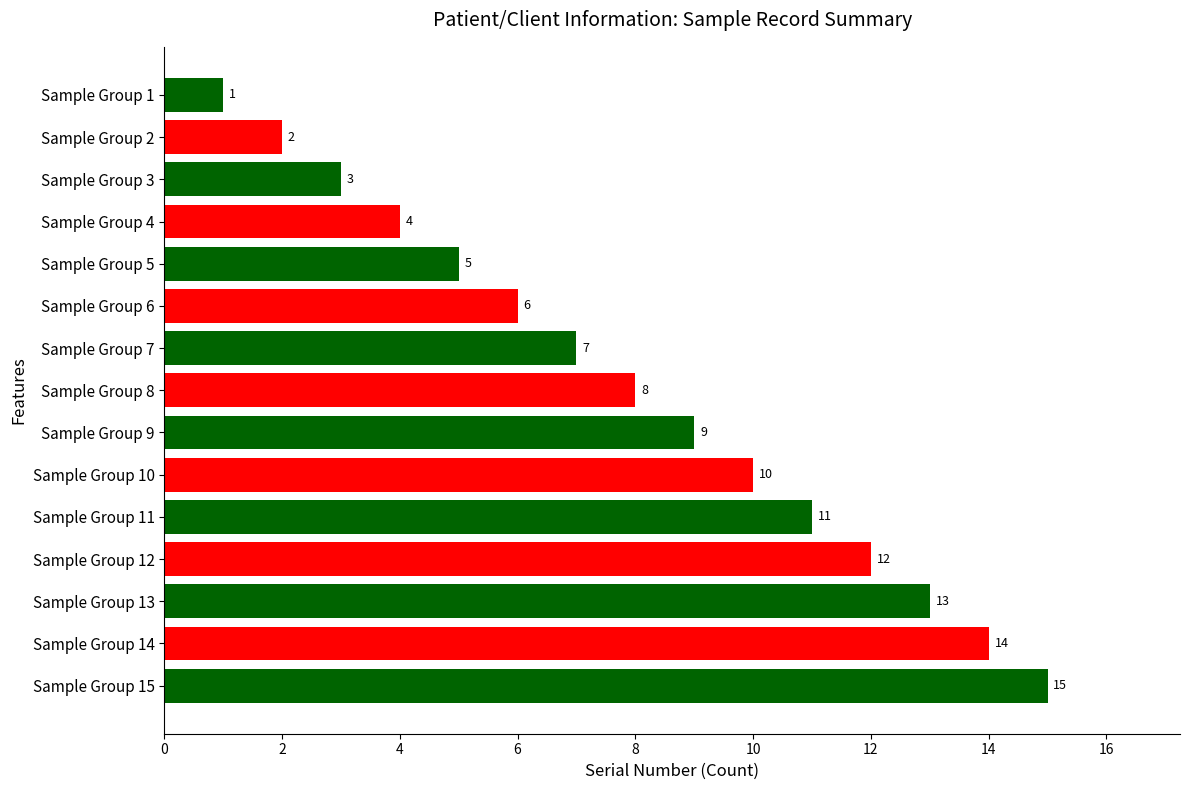

What is the change in value from Sample Group 5 to Sample Group 10?

+5